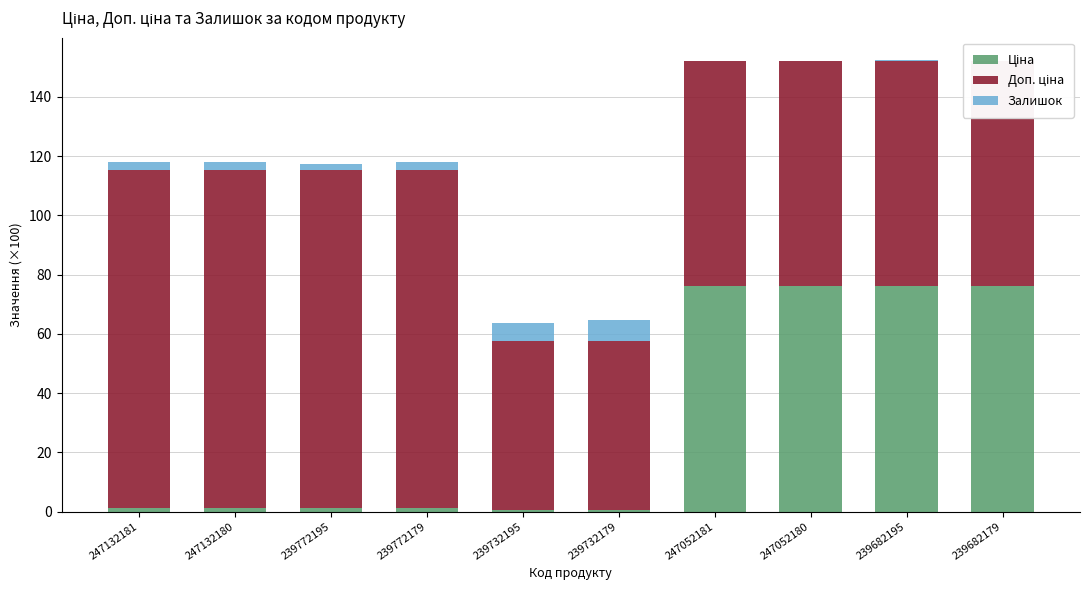

Rank the categories by Залишок value from highest to lowest.

239732179, 239732195, 247132180, 239772179, 247132181, 239772195, 239682195, 247052180, 247052181, 239682179